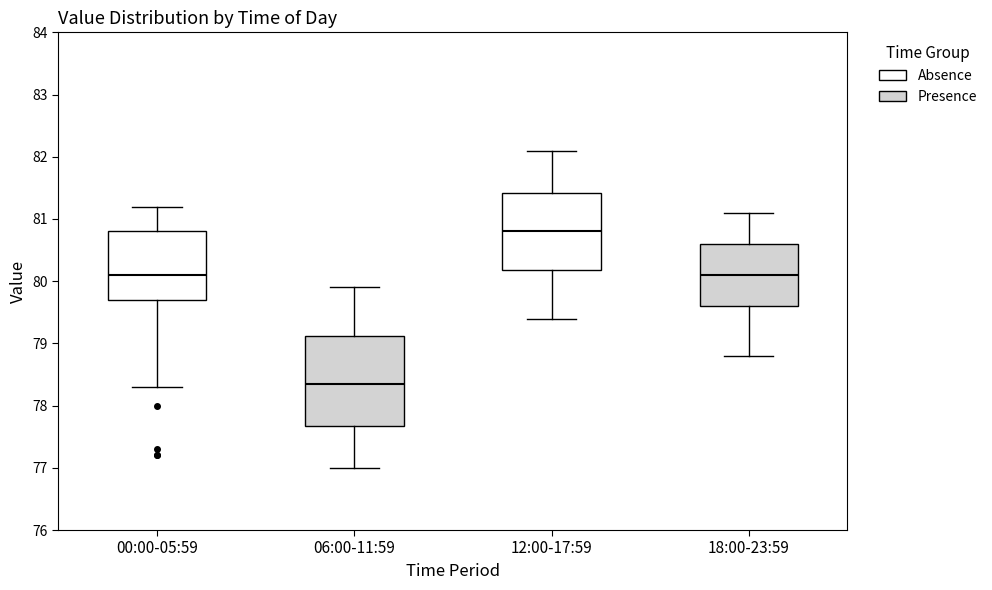

Comparing the boxes themselves (not the whiskers), which one is the tallest?

06:00-11:59